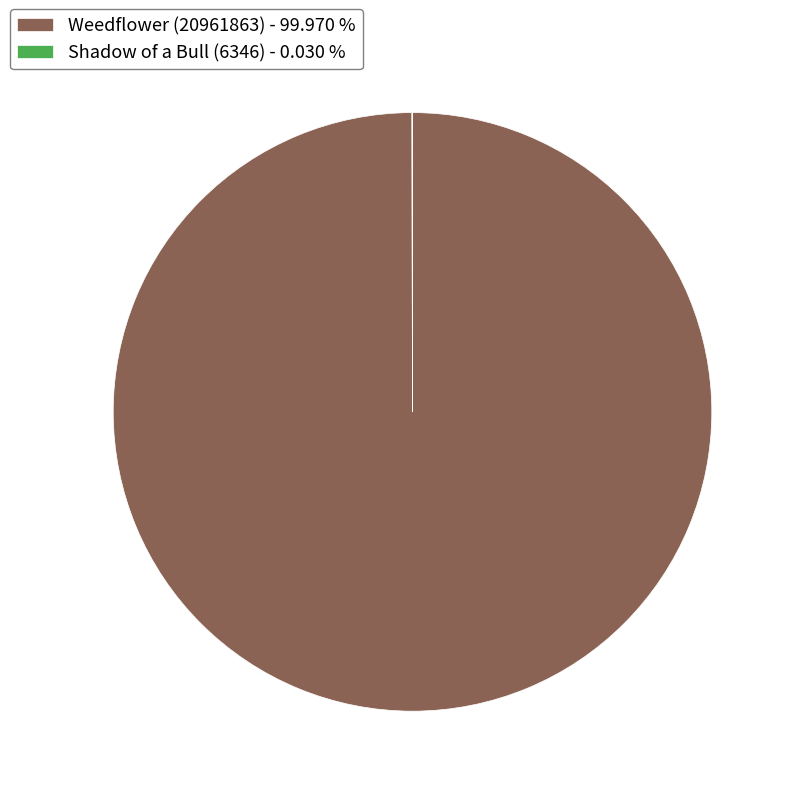

Is there a majority slice in this chart?

Yes